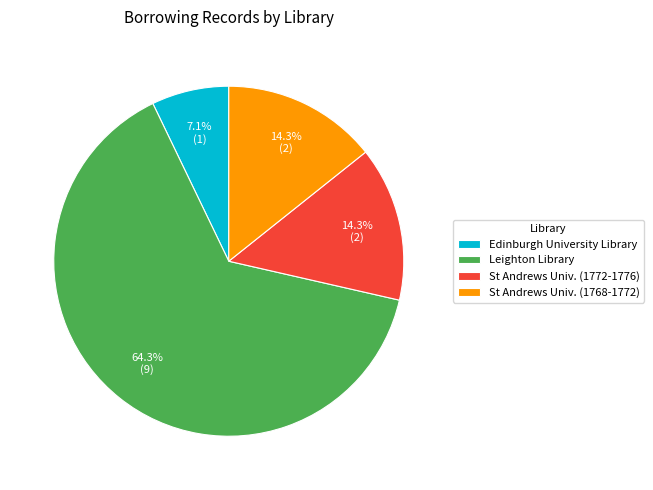

Combined, what portion of the pie is Edinburgh University Library and Leighton Library?

71.4%